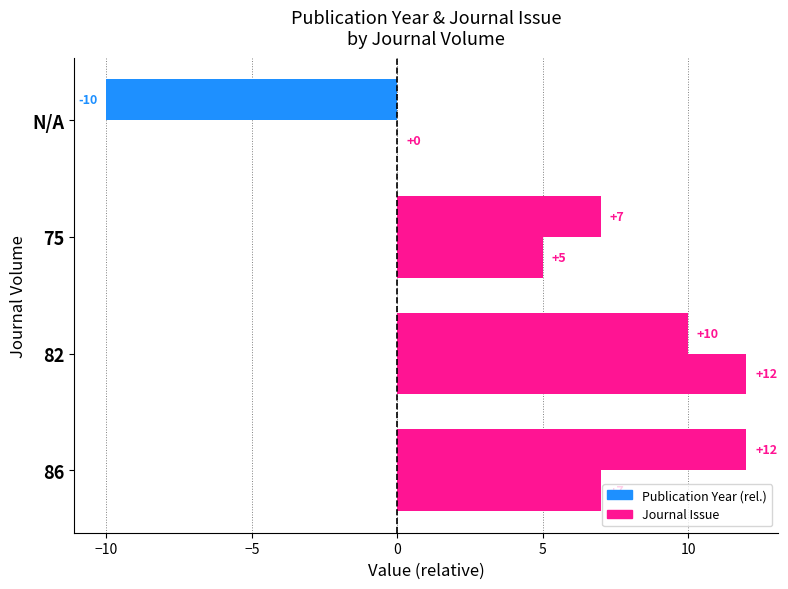

How many data points does each series have?

4